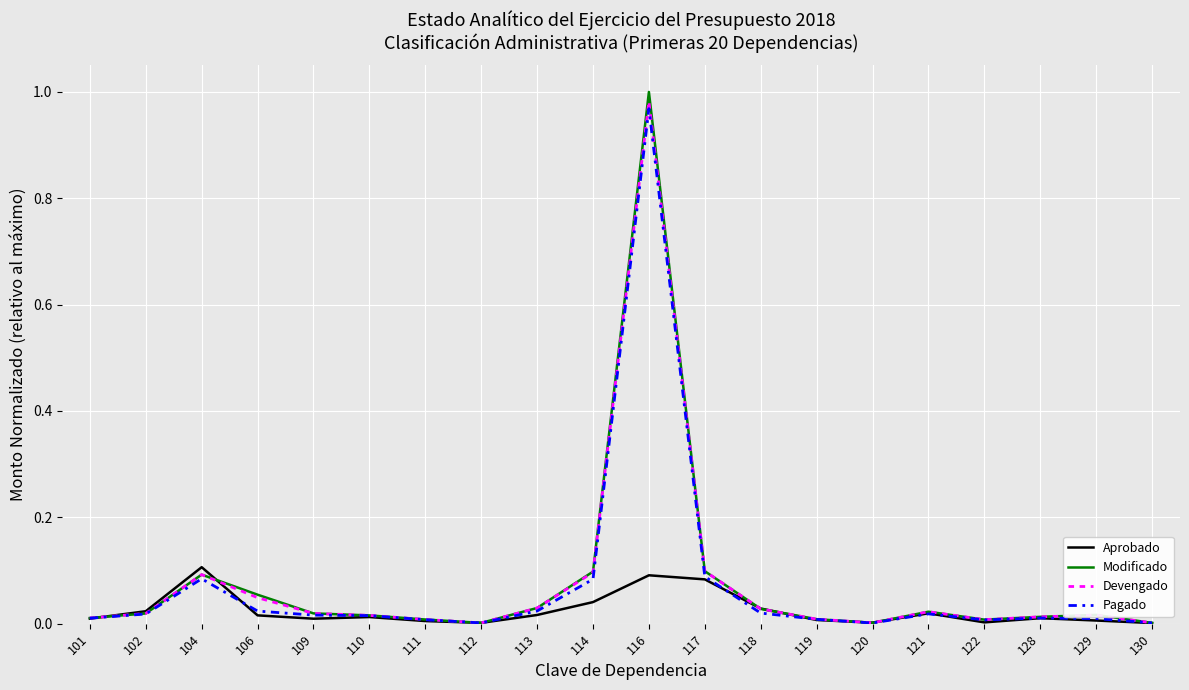

Is the value of Aprobado at 112 greater than the value of Modificado at 113?

No